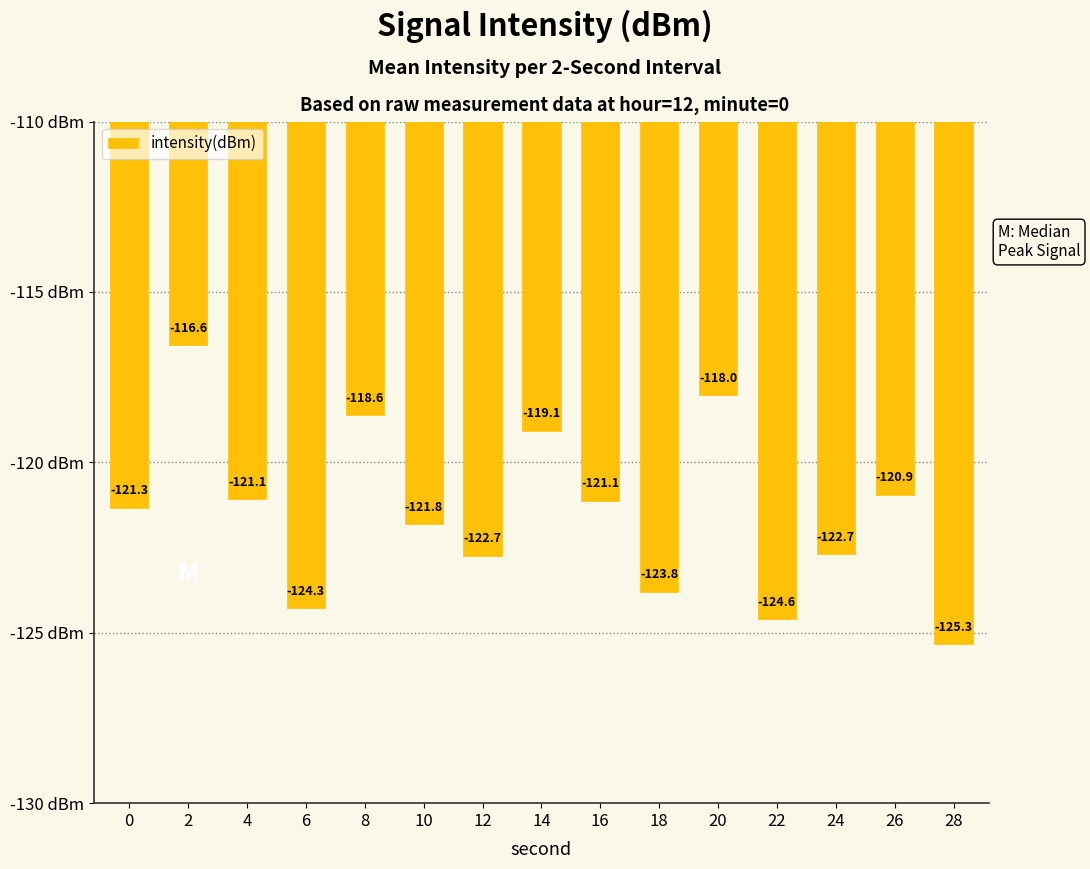

What is the value of the 9th bar from the left?

-121.1